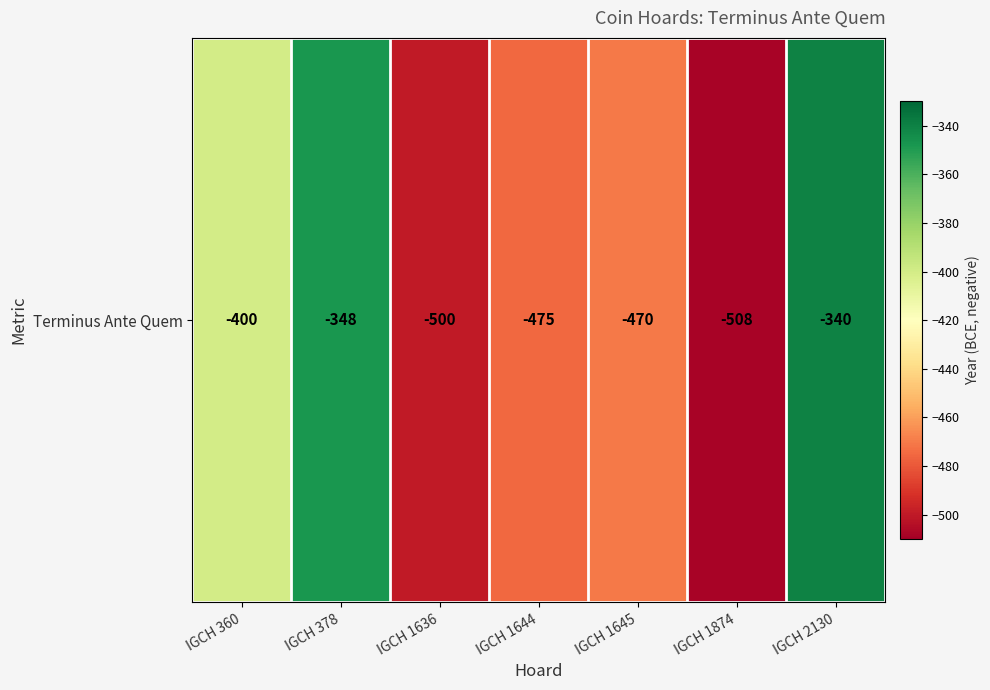

How many categories are shown in the chart?

7